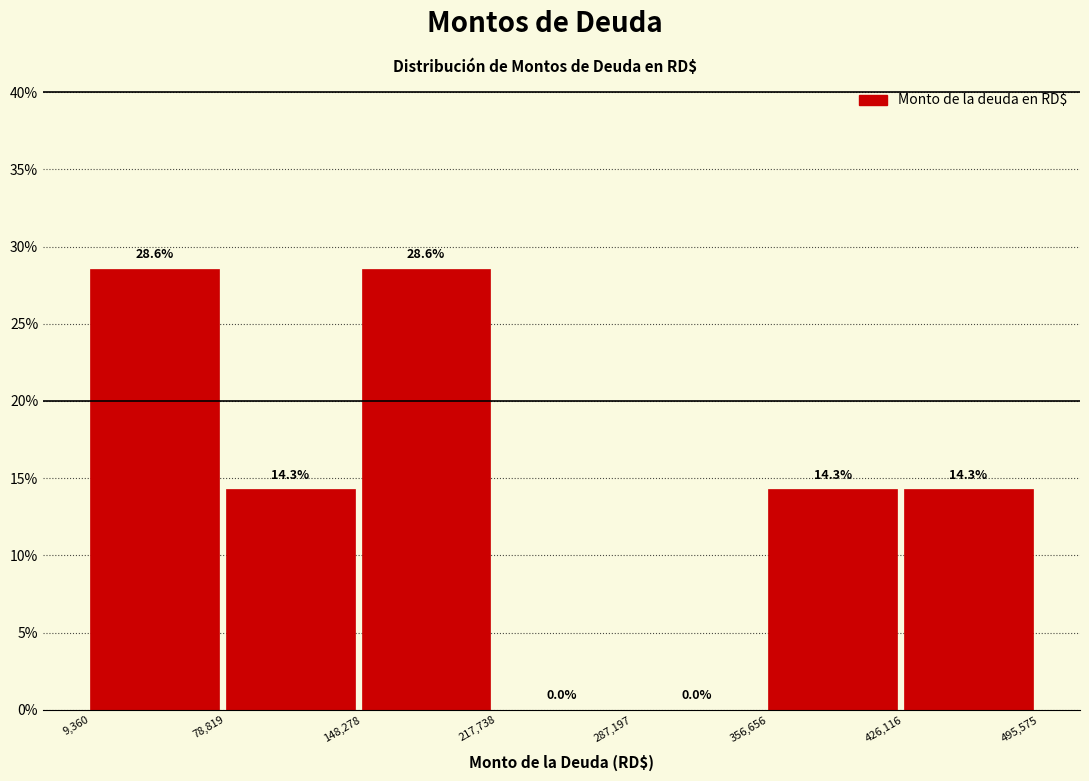

What is the height of the bar covering 356,656 to 426,116 on the x-axis?

14.3